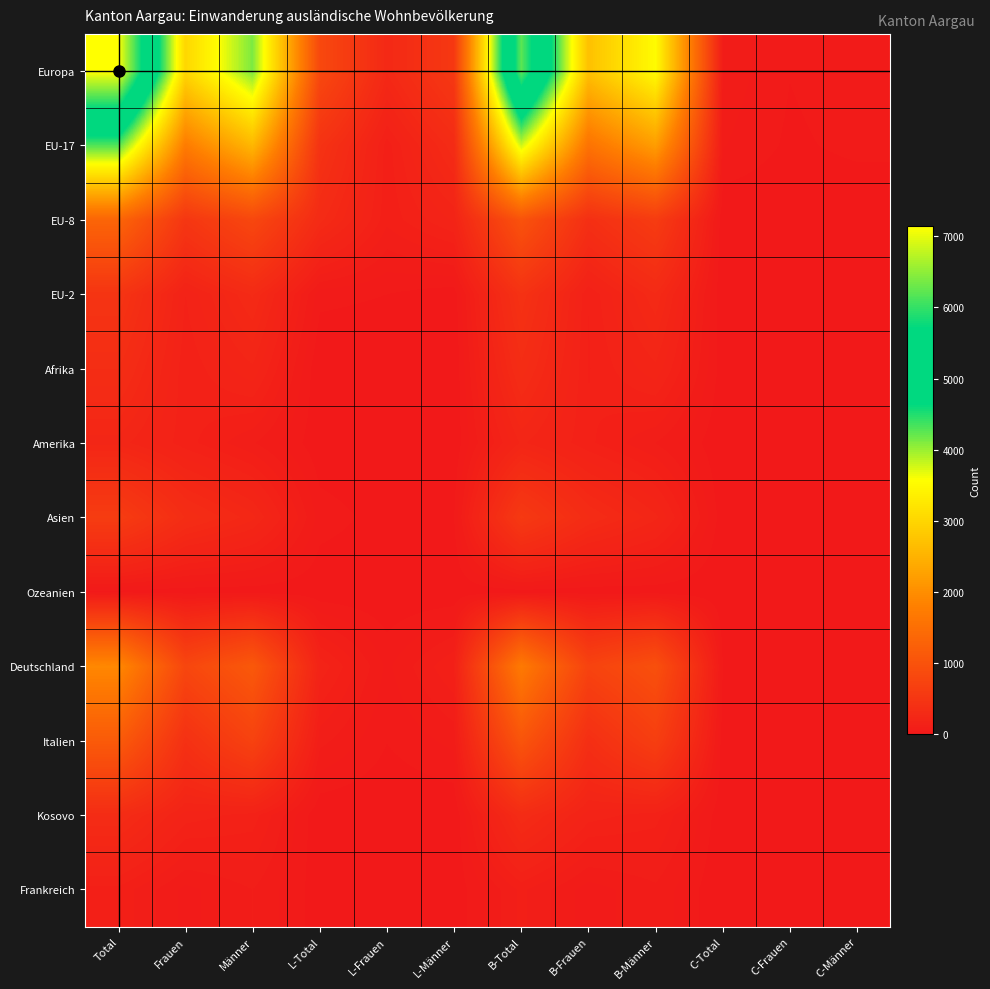

At which category is the sum across all series the highest?

Total